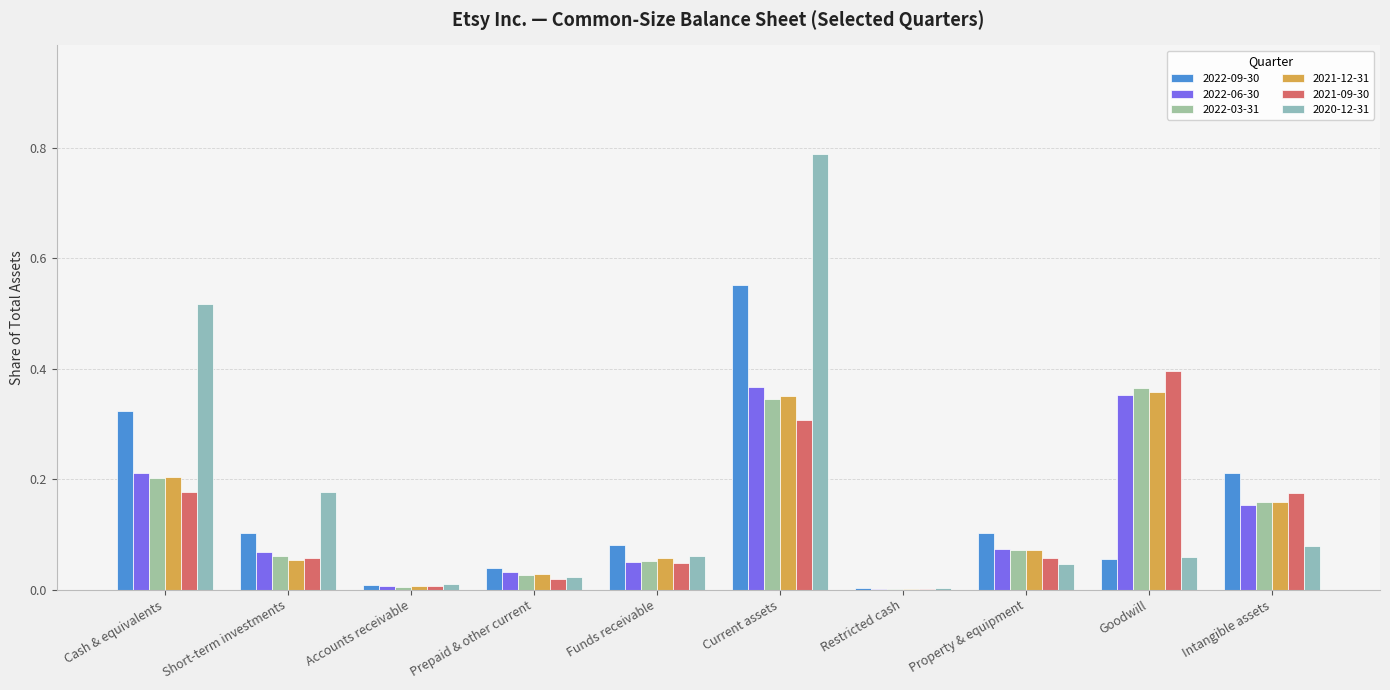

Reading left to right, extract all data points from this chart.

2022-09-30: 0.3	0.1	0.0	0.0	0.1	0.6	0.0	0.1	0.1	0.2
2022-06-30: 0.2	0.1	0.0	0.0	0.1	0.4	0.0	0.1	0.4	0.2
2022-03-31: 0.2	0.1	0.0	0.0	0.1	0.3	0.0	0.1	0.4	0.2
2021-12-31: 0.2	0.1	0.0	0.0	0.1	0.4	0.0	0.1	0.4	0.2
2021-09-30: 0.2	0.1	0.0	0.0	0.0	0.3	0.0	0.1	0.4	0.2
2020-12-31: 0.5	0.2	0.0	0.0	0.1	0.8	0.0	0.0	0.1	0.1